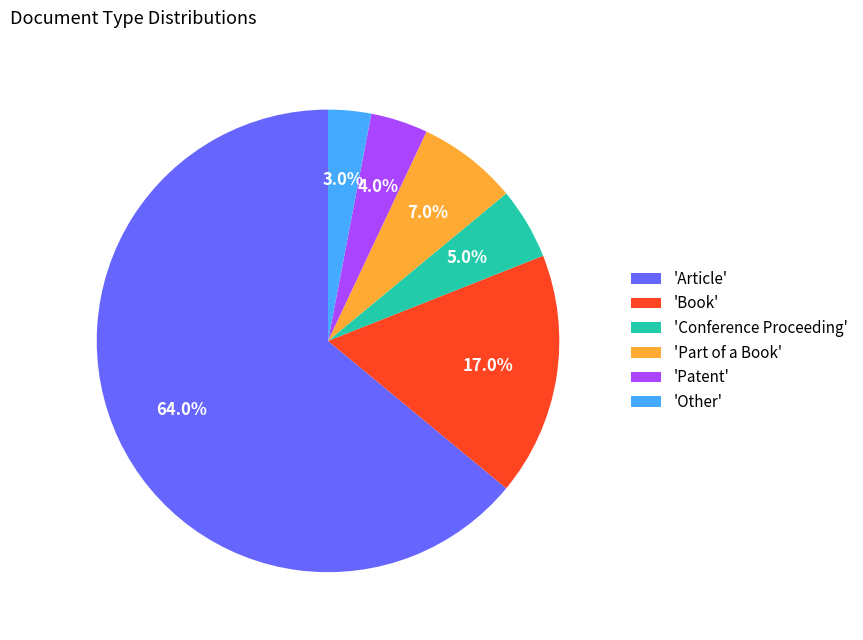

Rank the categories by value from lowest to highest.

'Other', 'Patent', 'Conference Proceeding', 'Part of a Book', 'Book', 'Article'